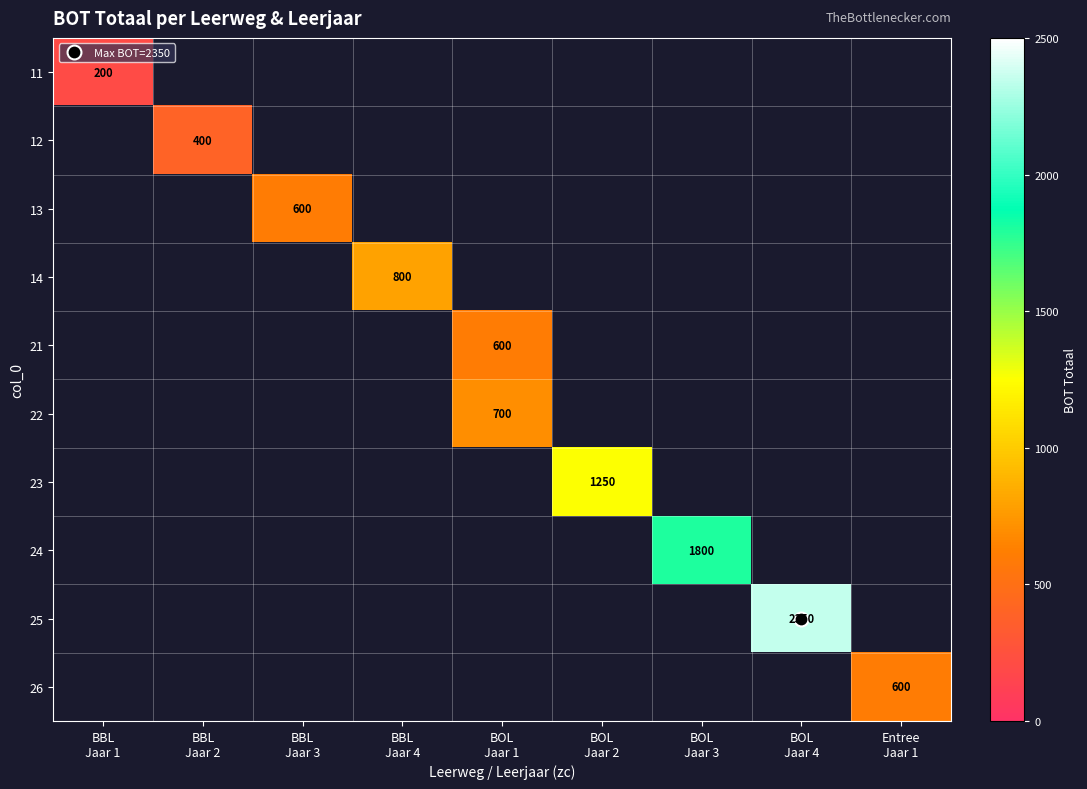

What is the minimum value shown in the chart?

200.0